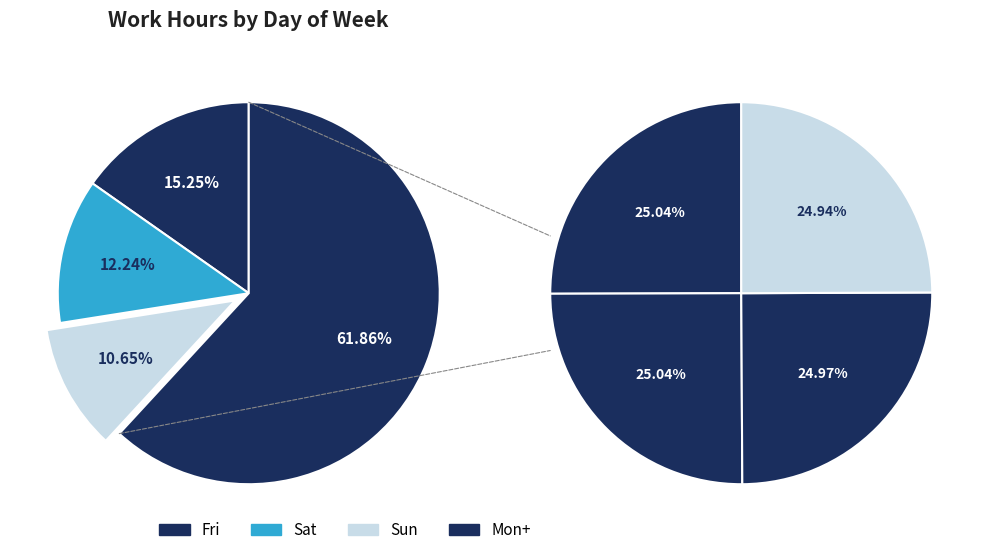

Count the number of slices in the pie.

7